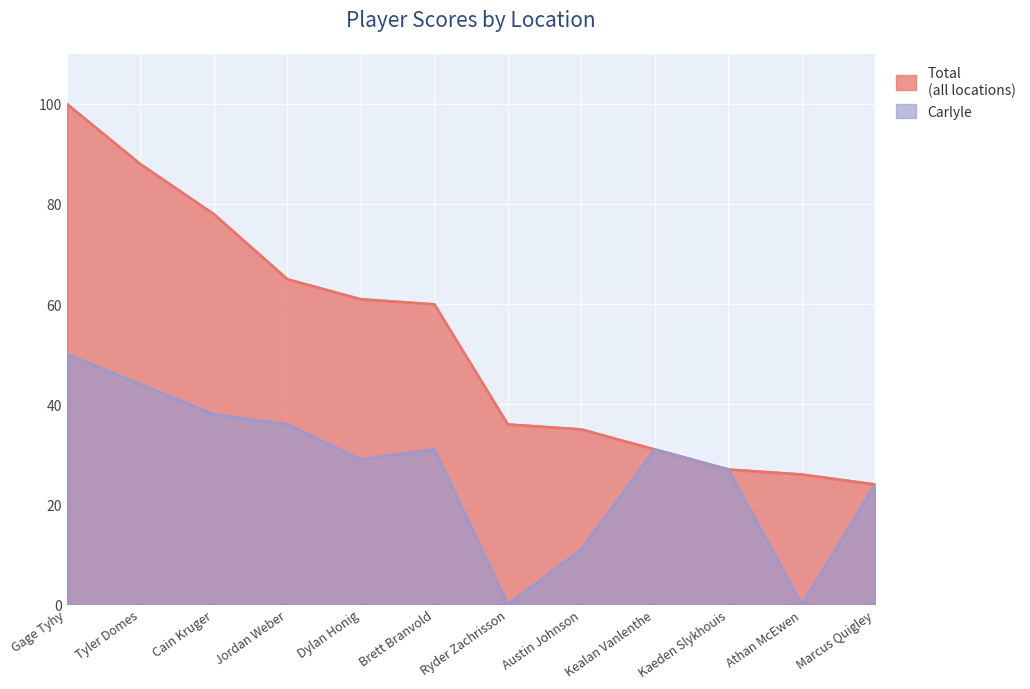

True or false: Carlyle has more than 0 interior local peaks.

True